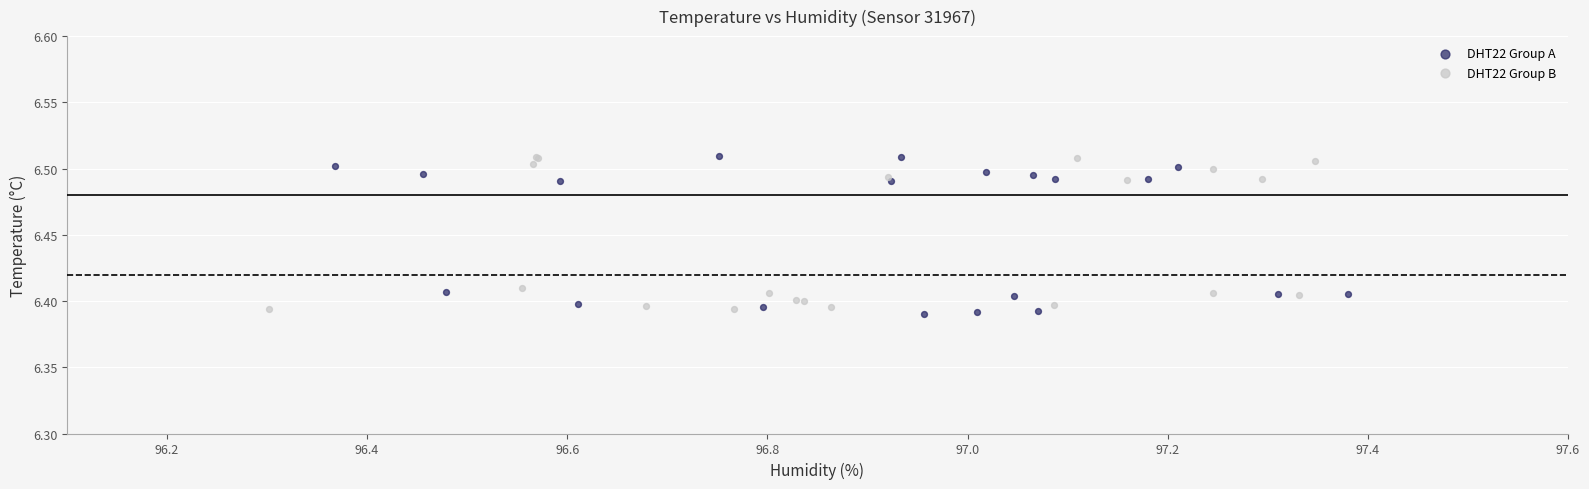

What are all the series names shown in the legend?

DHT22 Group A, DHT22 Group B